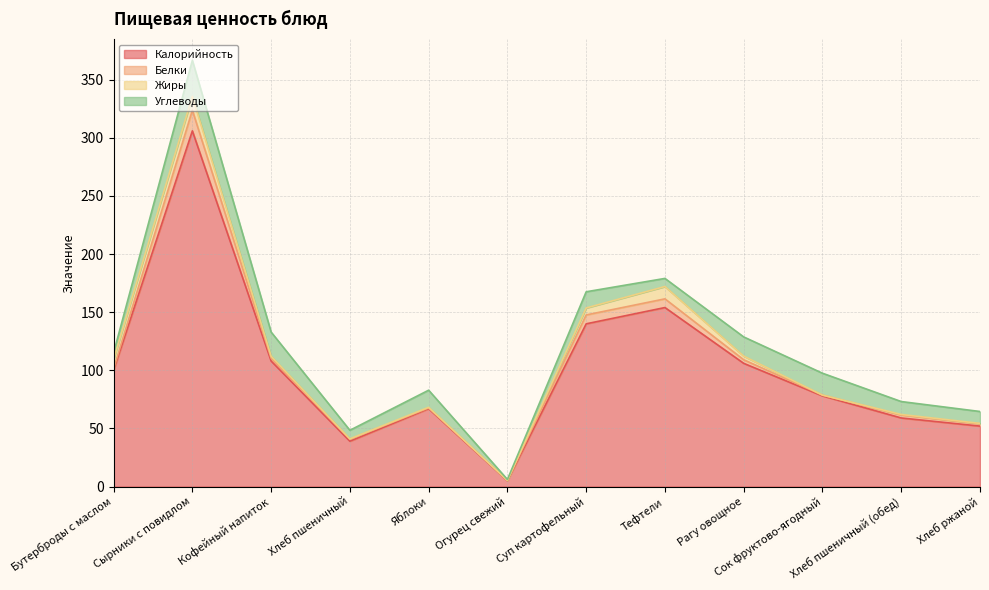

How many series are shown in this chart?

4